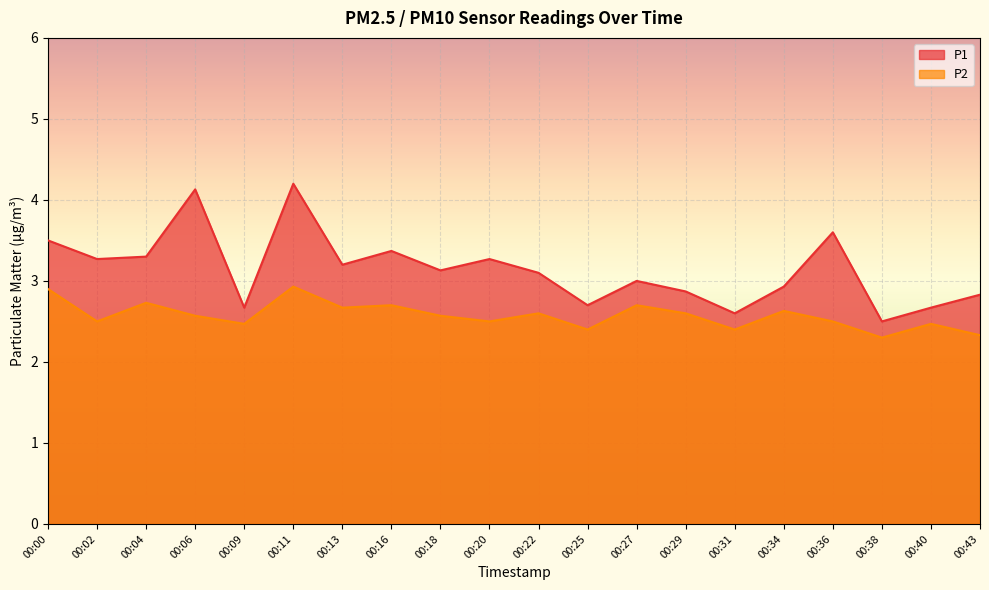

What are all the series names shown in the legend?

P1, P2